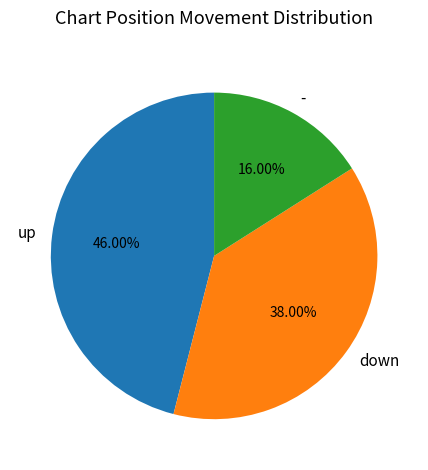

Approximately how many times larger is the value at - compared to up?

0.3